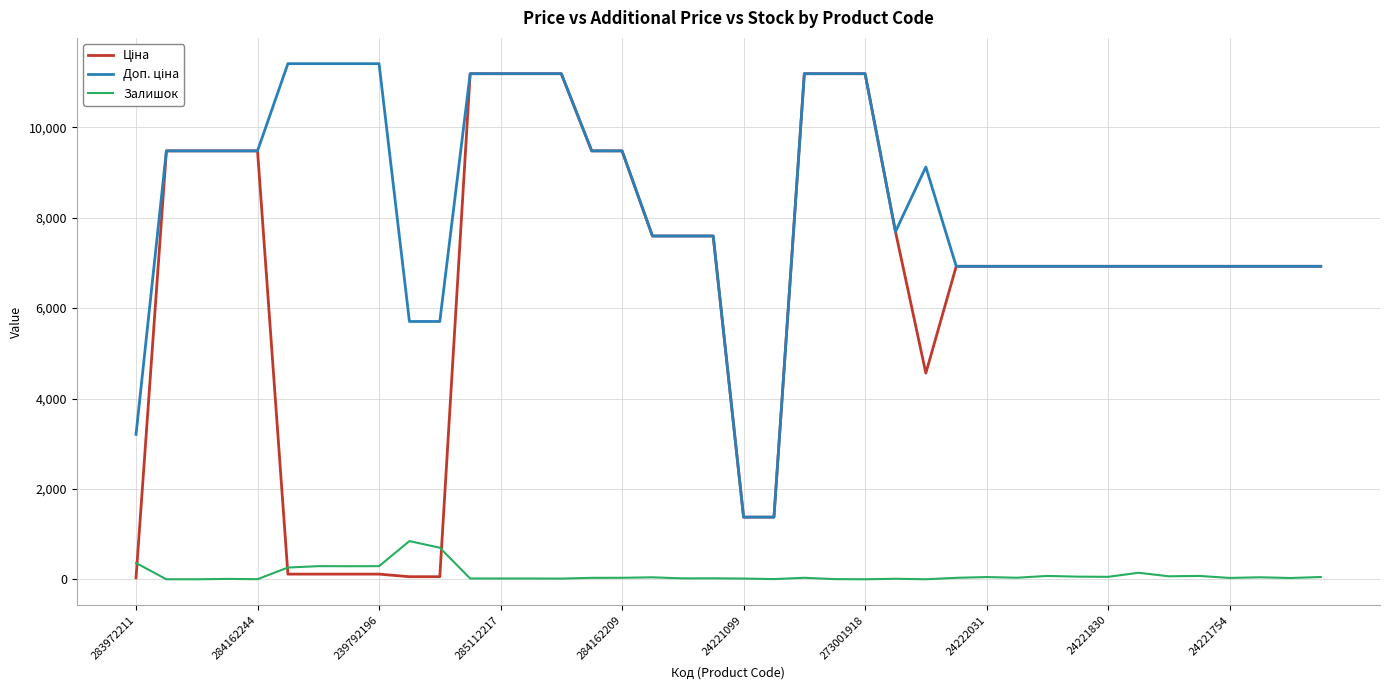

What is the highest value of the Залишок series?

845.0